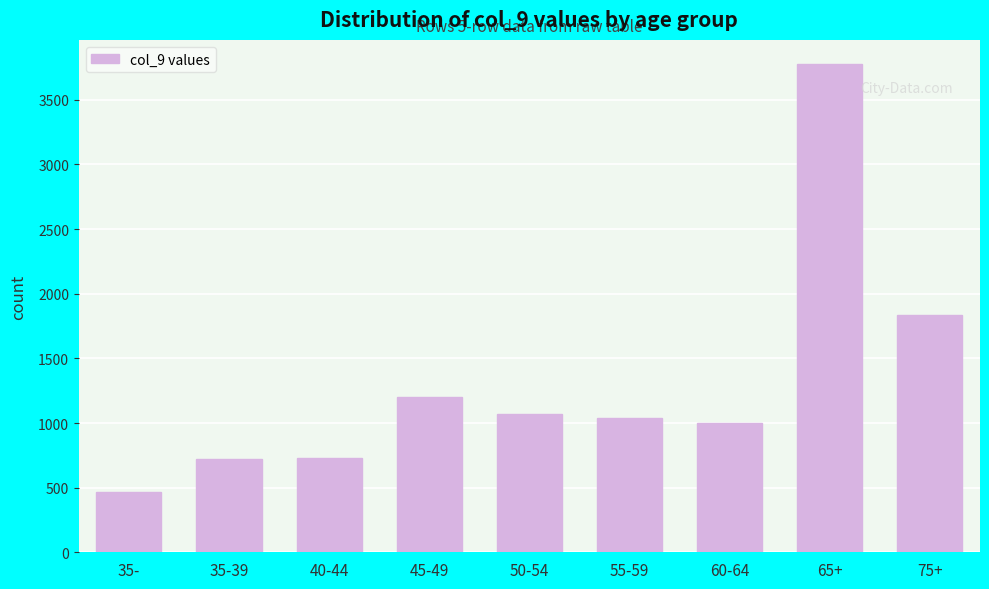

What is the sum of all values?

11832